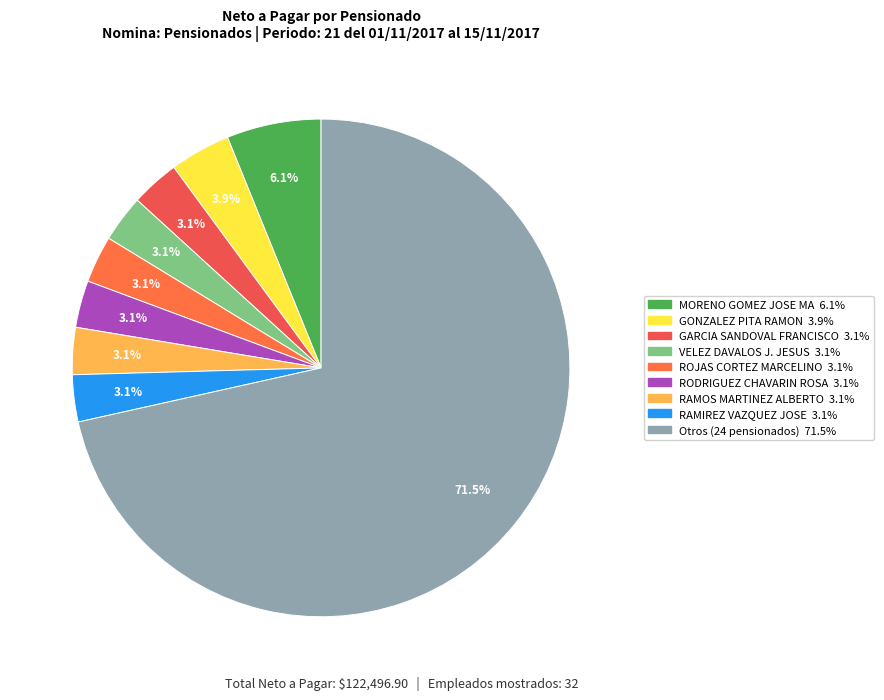

Count the number of slices in the pie.

9